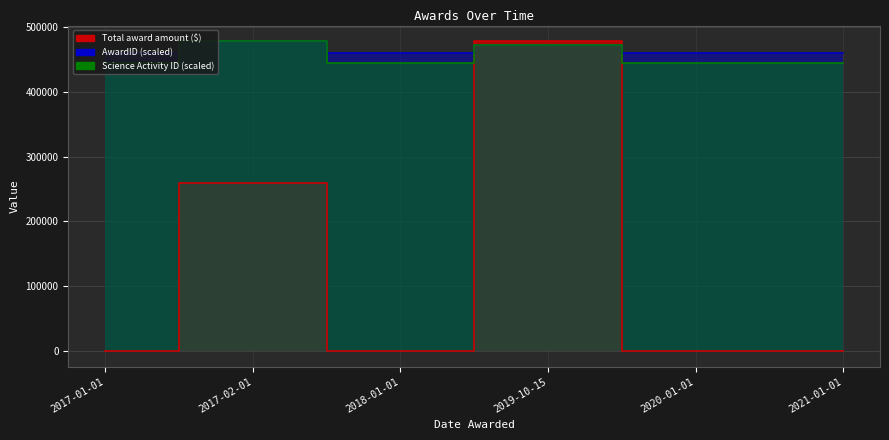

Which series has the largest range (max minus min)?

Total award amount ($)